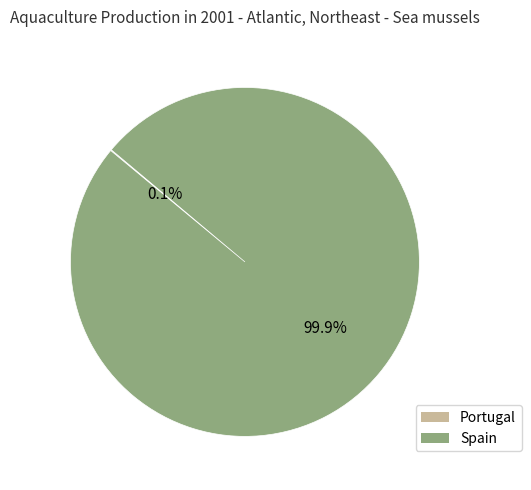

The Spain slice represents 100% of the pie. True or false?

True